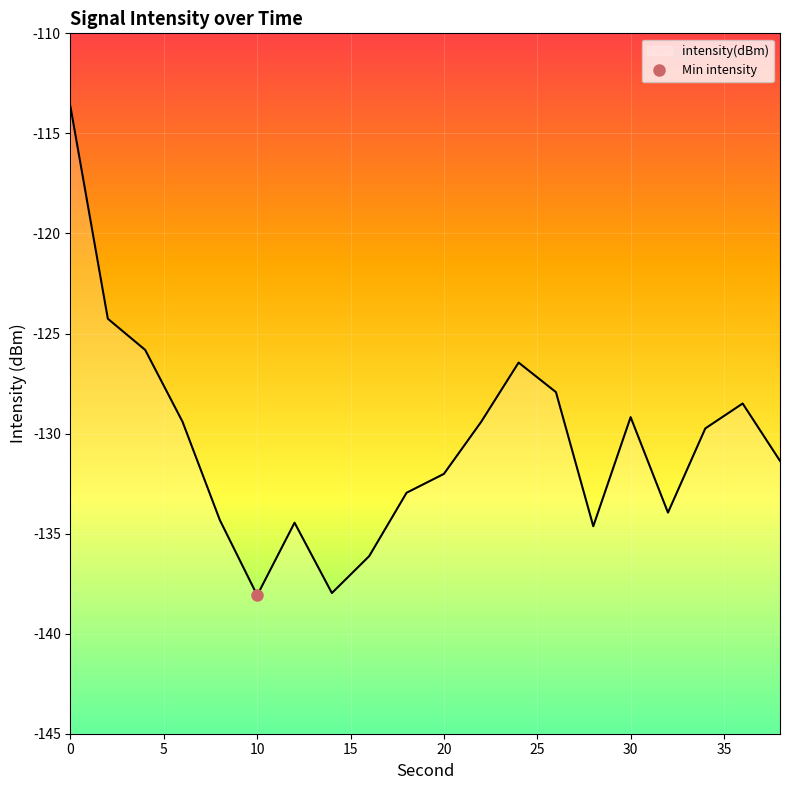

What is the value of the 17th point from the left?

-134.0